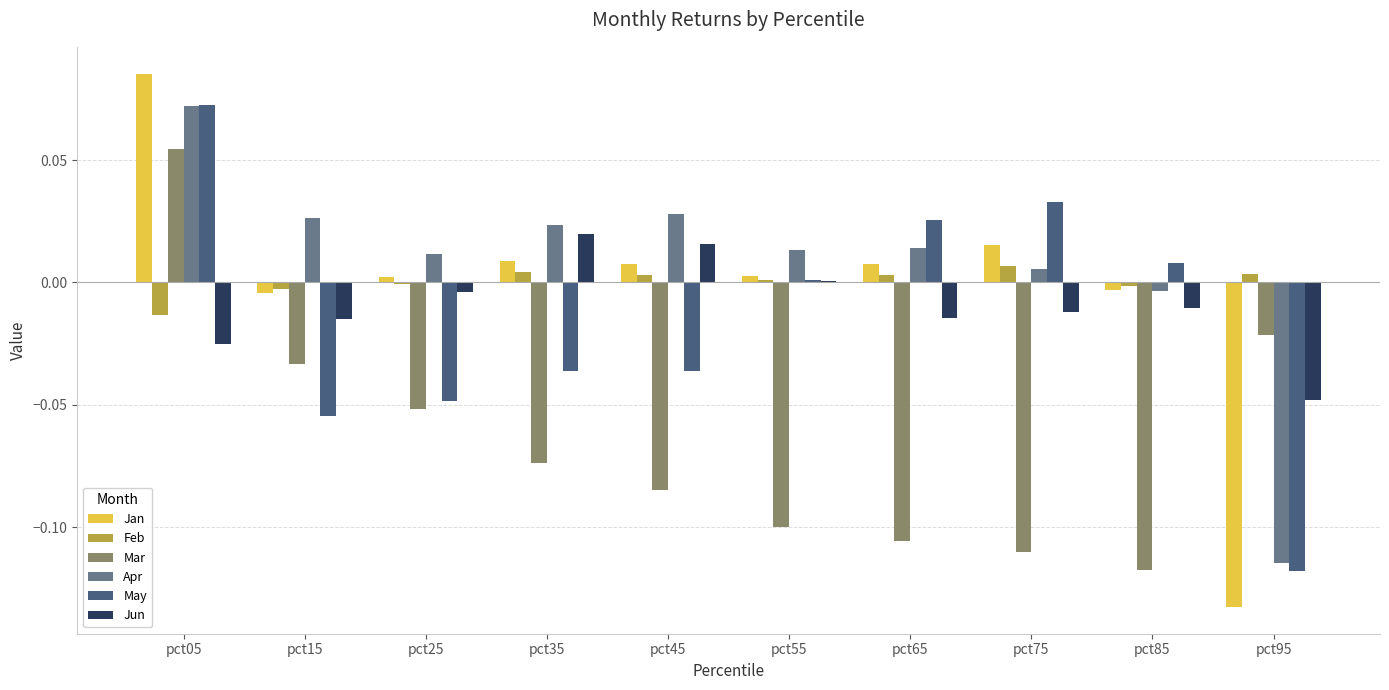

At which category is the sum across all series the highest?

pct05